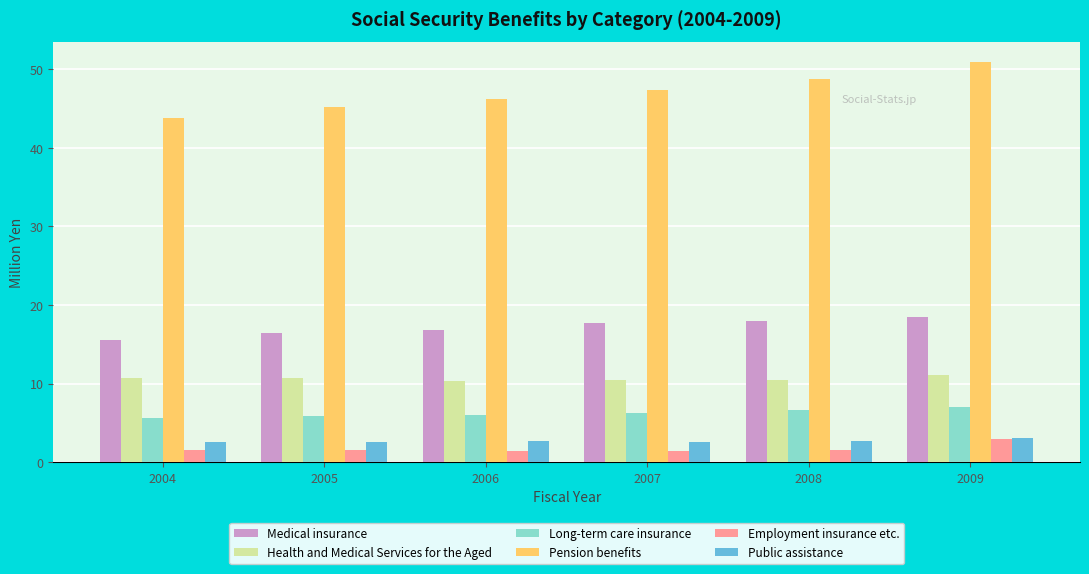

What is the difference between the maximum and minimum values in the Health and Medical Services for the Aged series?

0.6